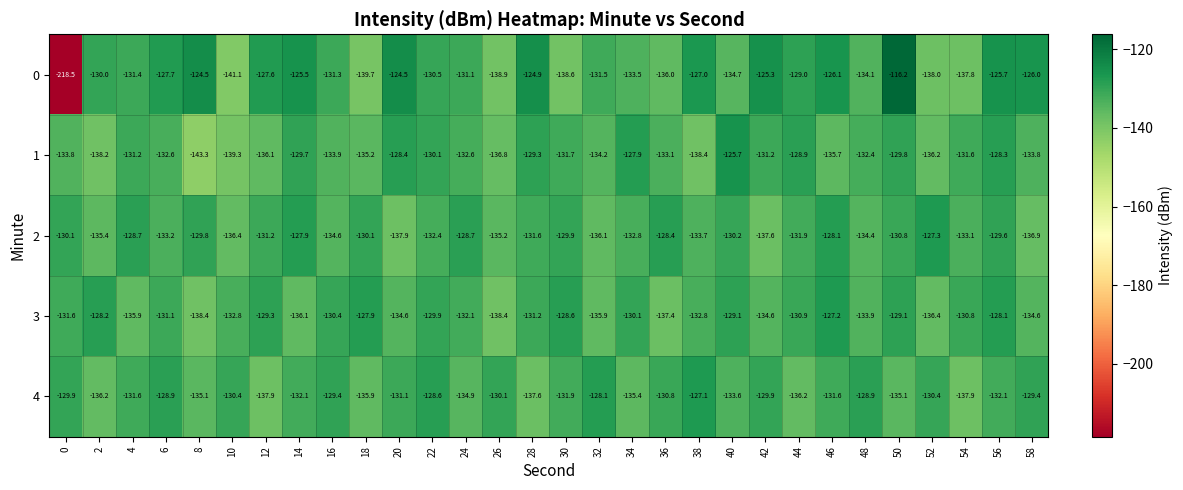

What is the total value across all series at 10?

-680.0